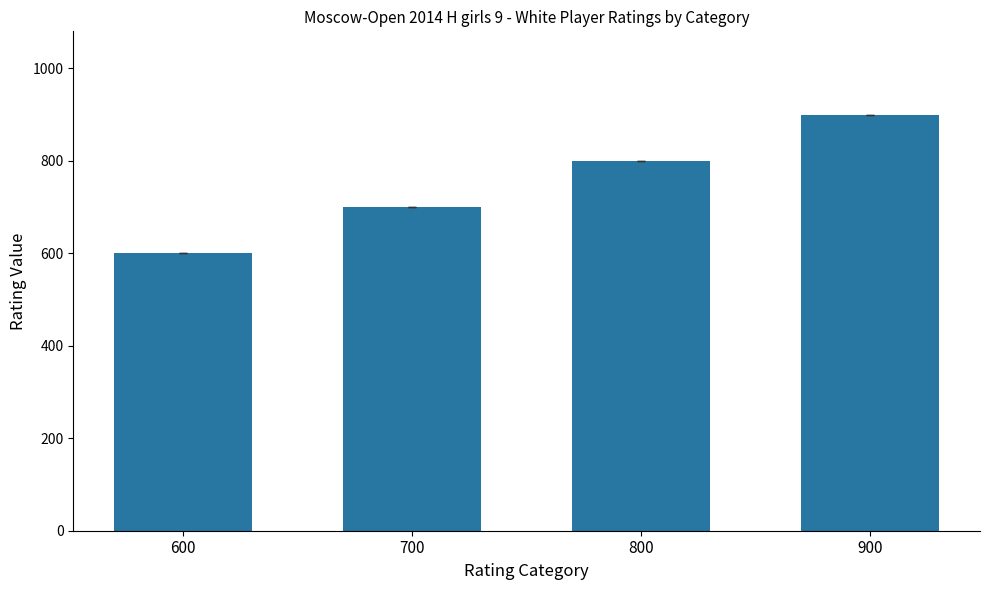

How many series are shown in this chart?

1